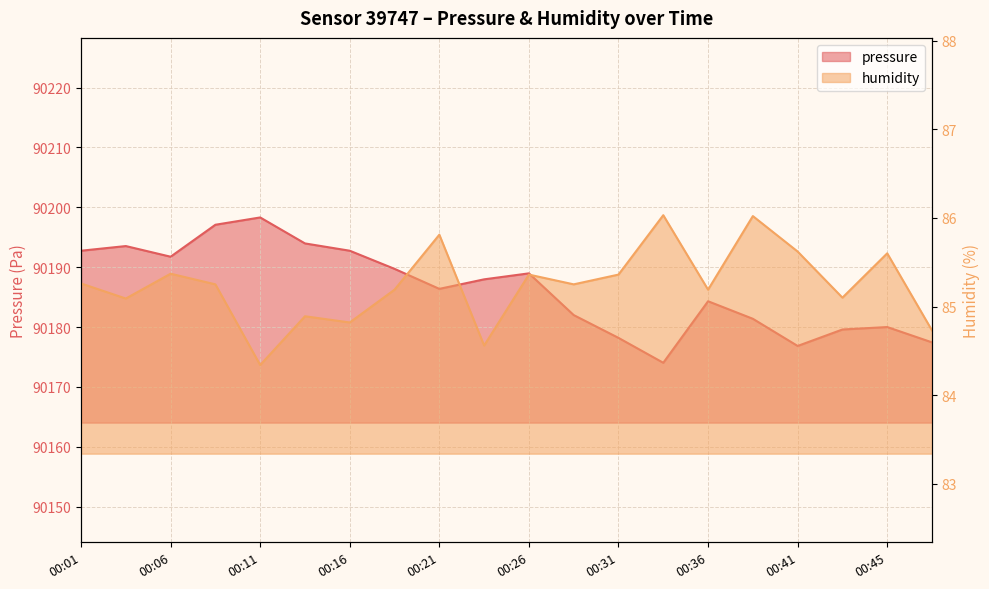

In humidity, how many points are higher than both neighbors (excluding endpoints)?

7